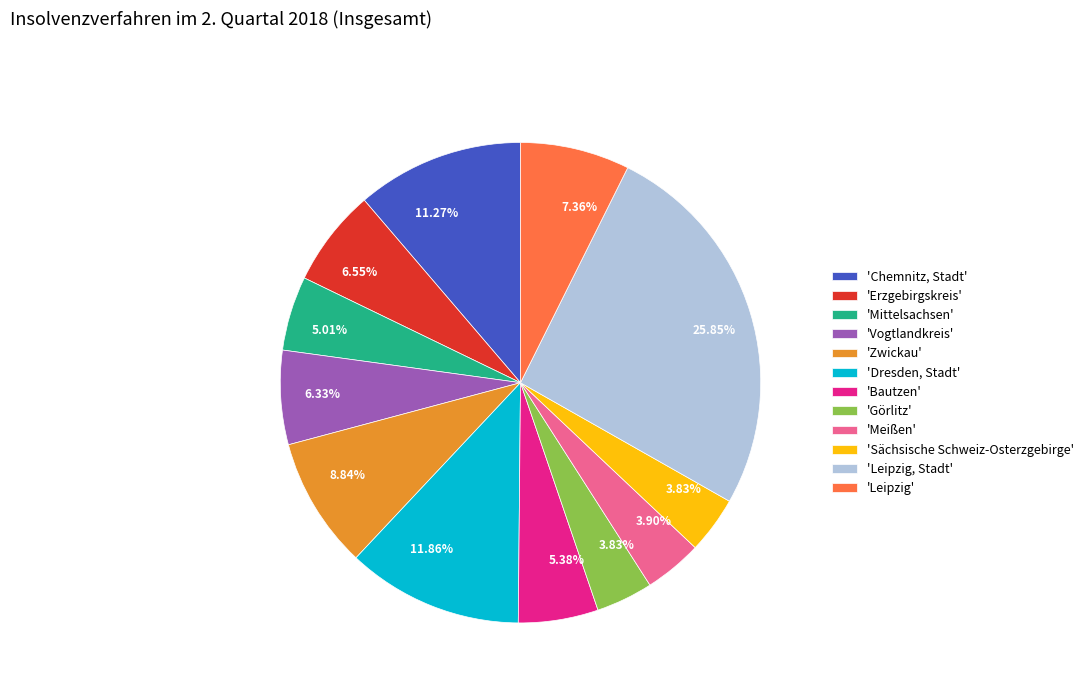

Which category has the biggest portion of the pie?

'Leipzig, Stadt'